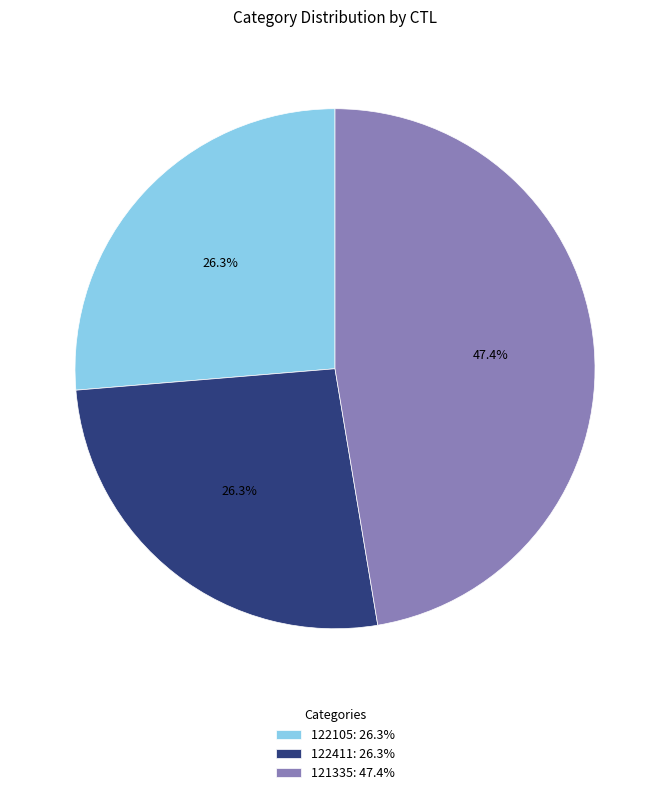

Is it true that 121335 is 40% of the pie?

False